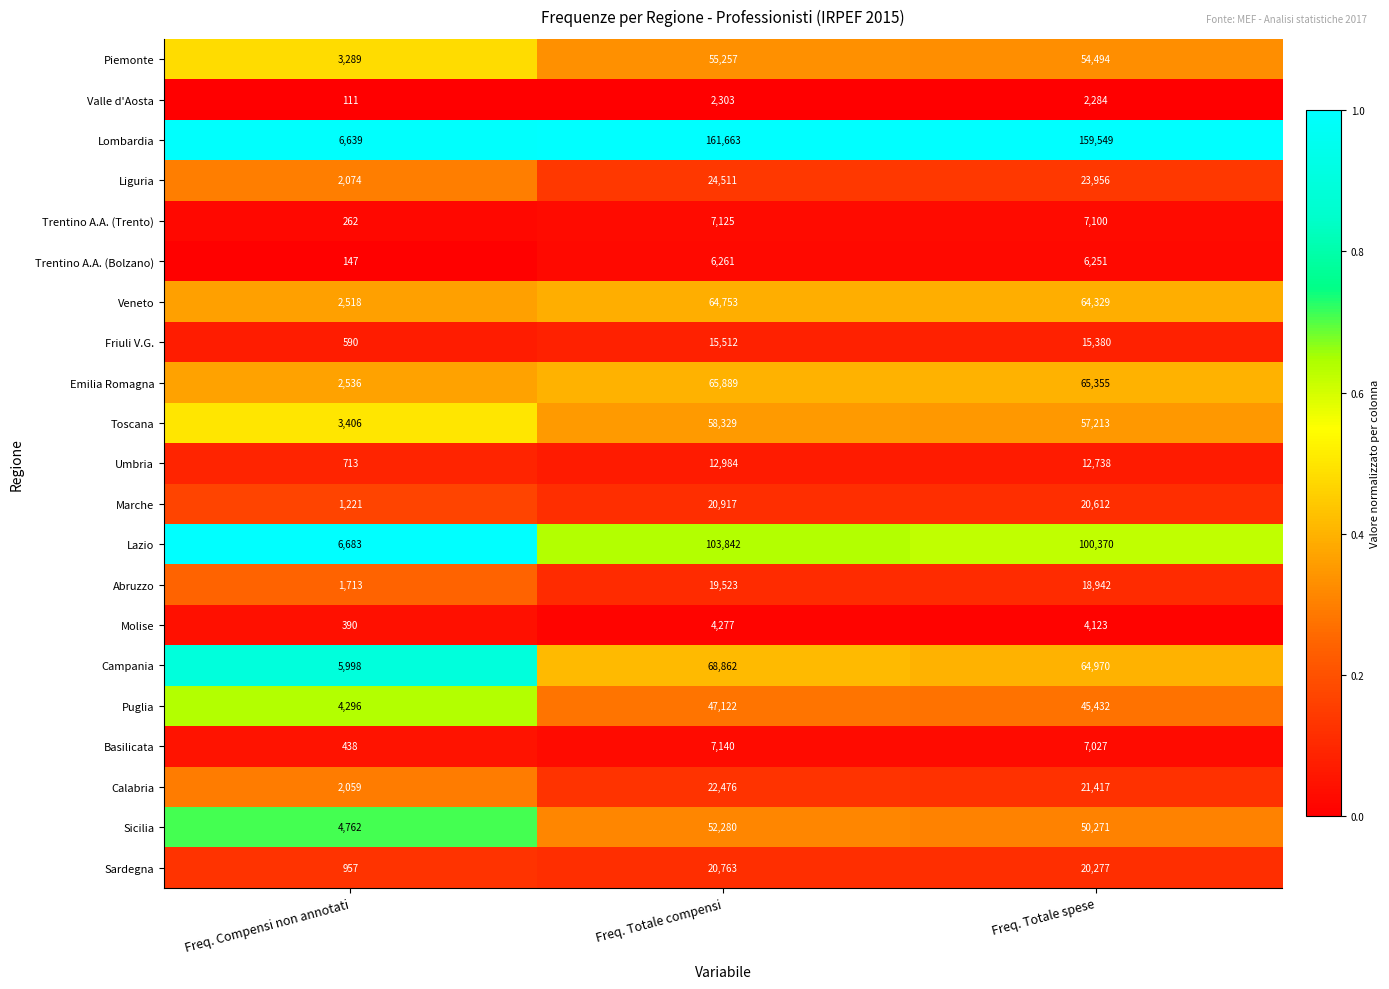

The value of Molise at Freq. Compensi non annotati is 630. True or false?

False